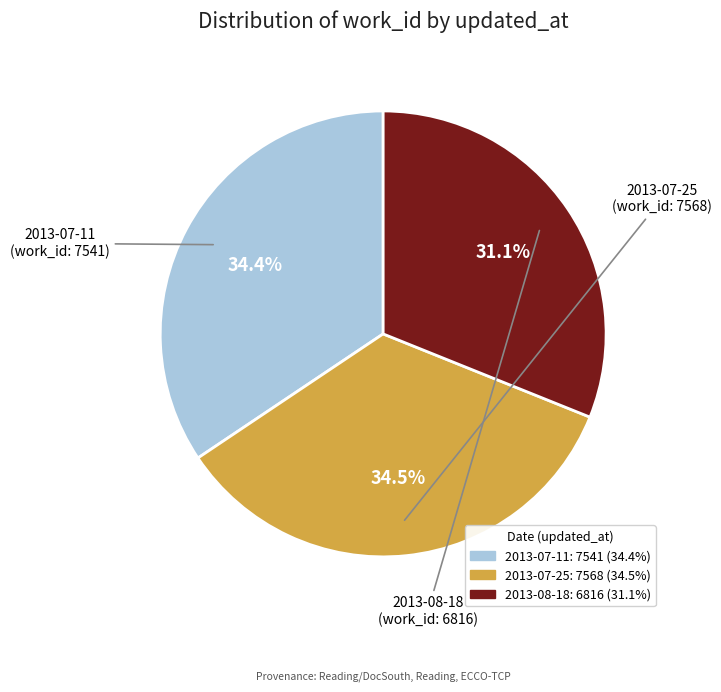

Which has a higher value, 2013-07-11 or 2013-08-18?

2013-07-11